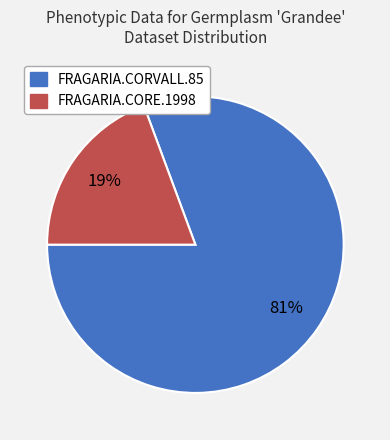

To the nearest percent, what is the average slice percentage?

50%